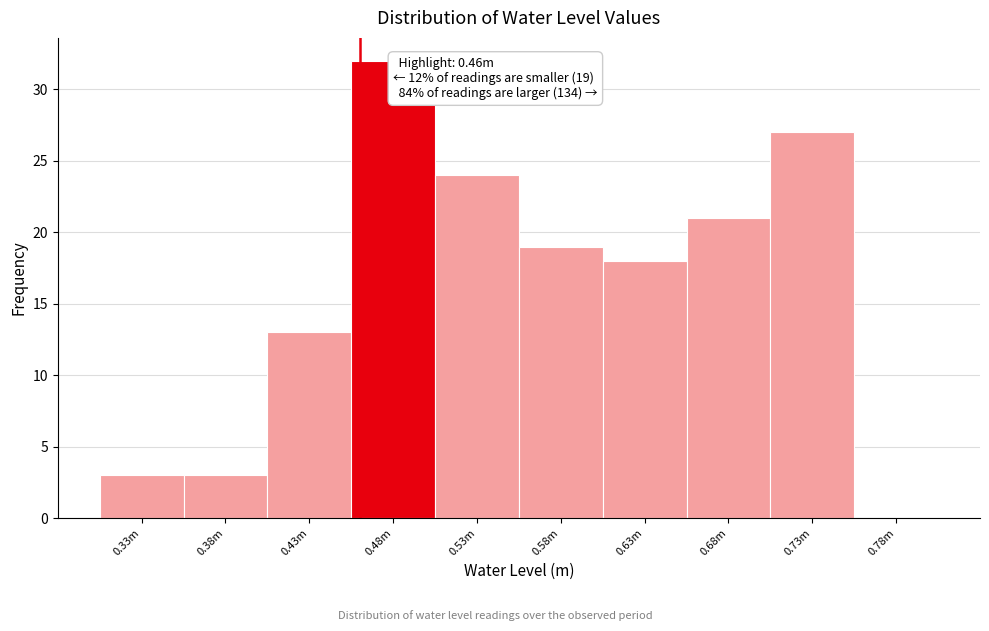

Reading left to right, what are all the values shown in this chart?

0.33m=3	0.38m=3	0.43m=13	0.48m=32	0.53m=24	0.58m=19	0.63m=18	0.68m=21	0.73m=27	0.78m=0